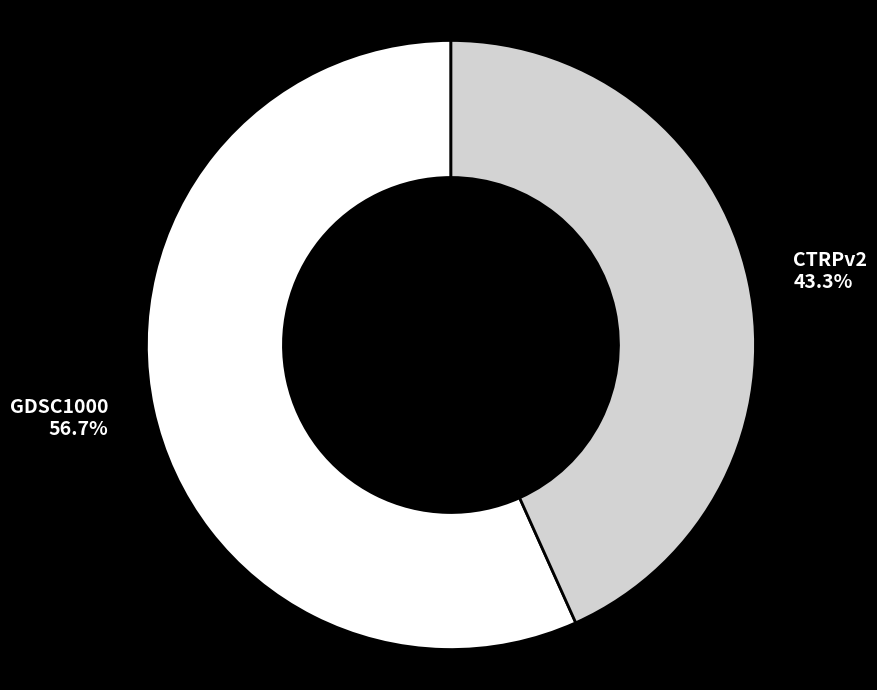

Which category has the biggest portion of the pie?

GDSC1000